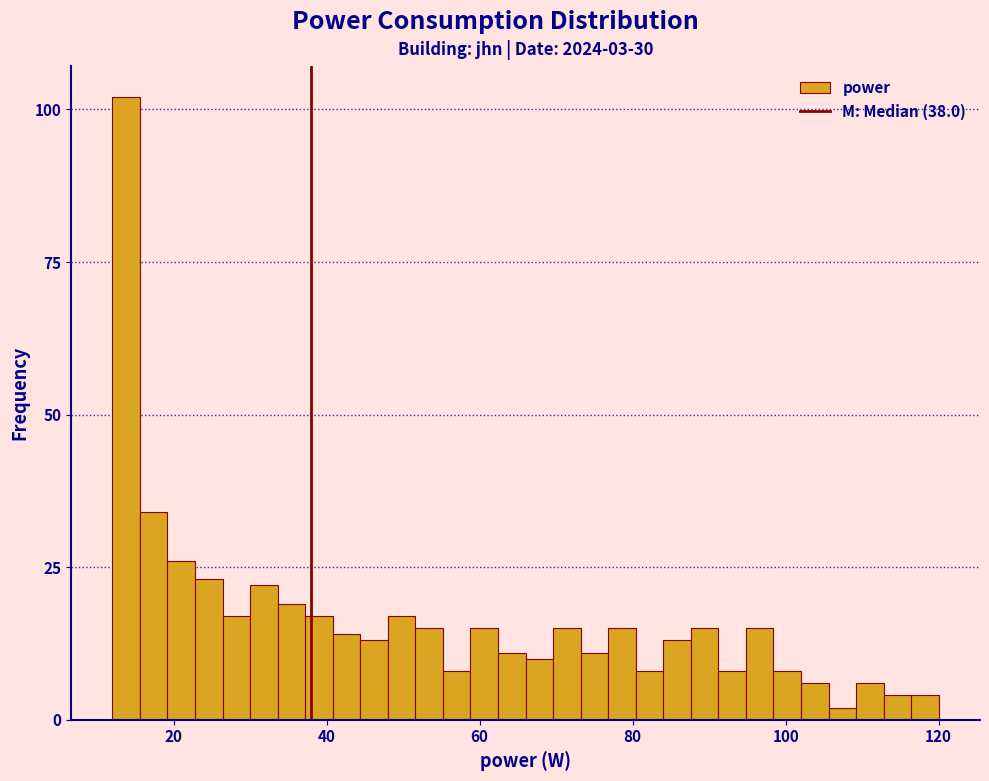

Read against the x-axis, roughly where is the centre of the tallest bar?

14